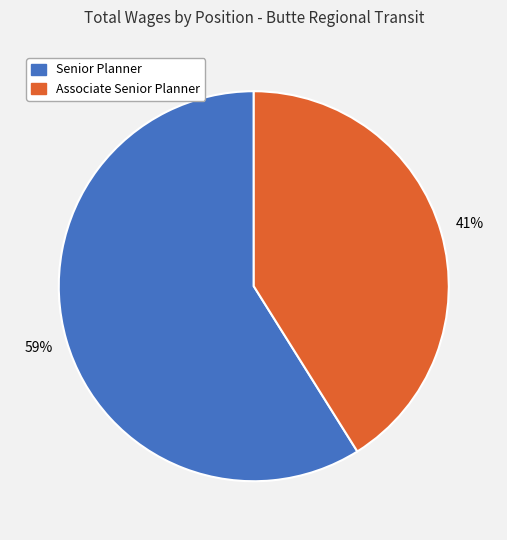

How many segments does this pie chart have?

2